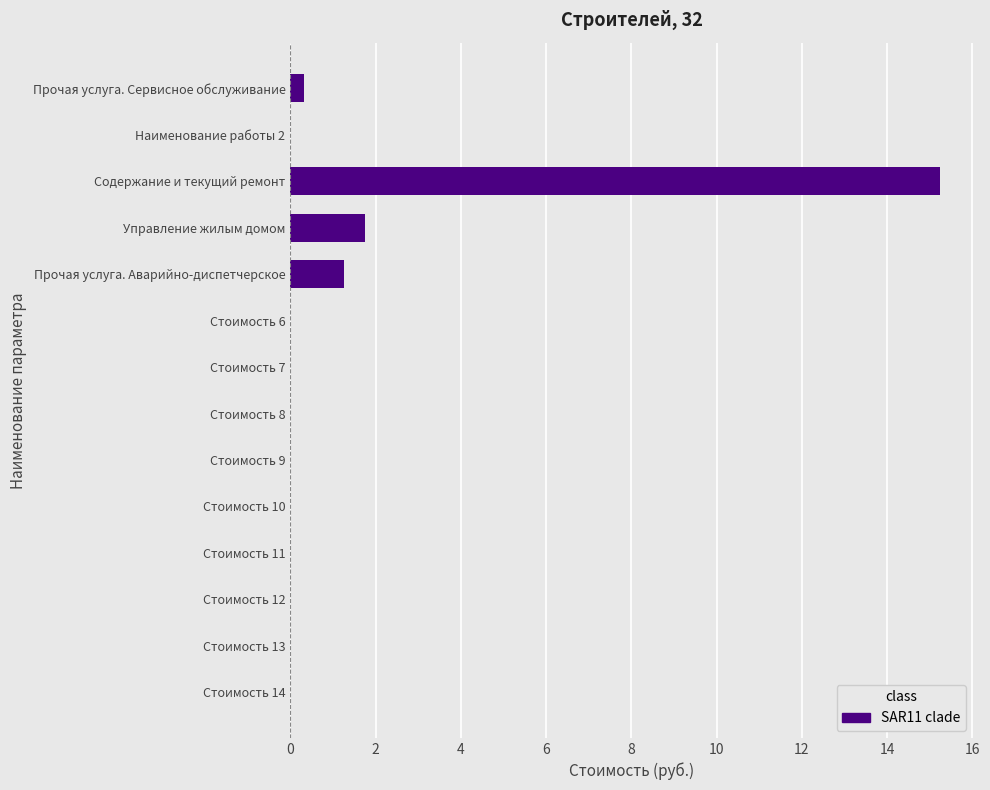

How many categories are shown in the chart?

14